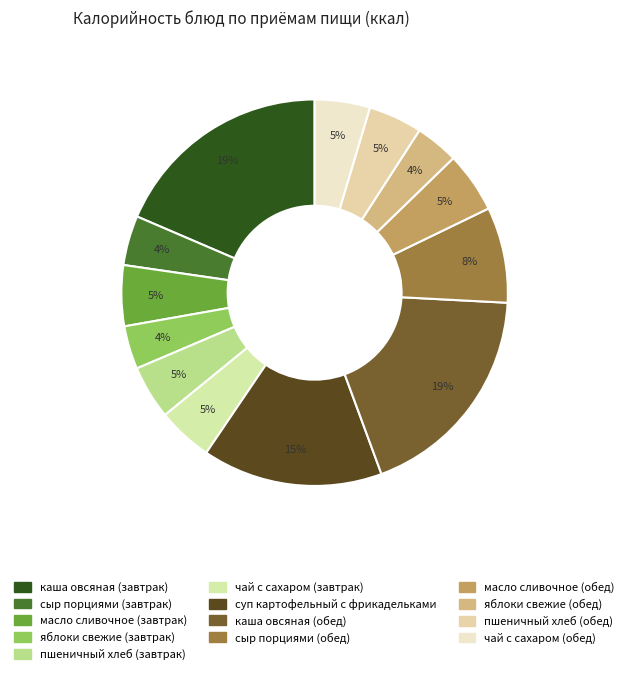

Rank the categories by value from highest to lowest.

каша овсяная (завтрак), каша овсяная (обед), суп картофельный с фрикадельками, сыр порциями (обед), масло сливочное (завтрак), масло сливочное (обед), чай с сахаром (завтрак), чай с сахаром (обед), пшеничный хлеб (завтрак), пшеничный хлеб (обед), сыр порциями (завтрак), яблоки свежие (завтрак), яблоки свежие (обед)